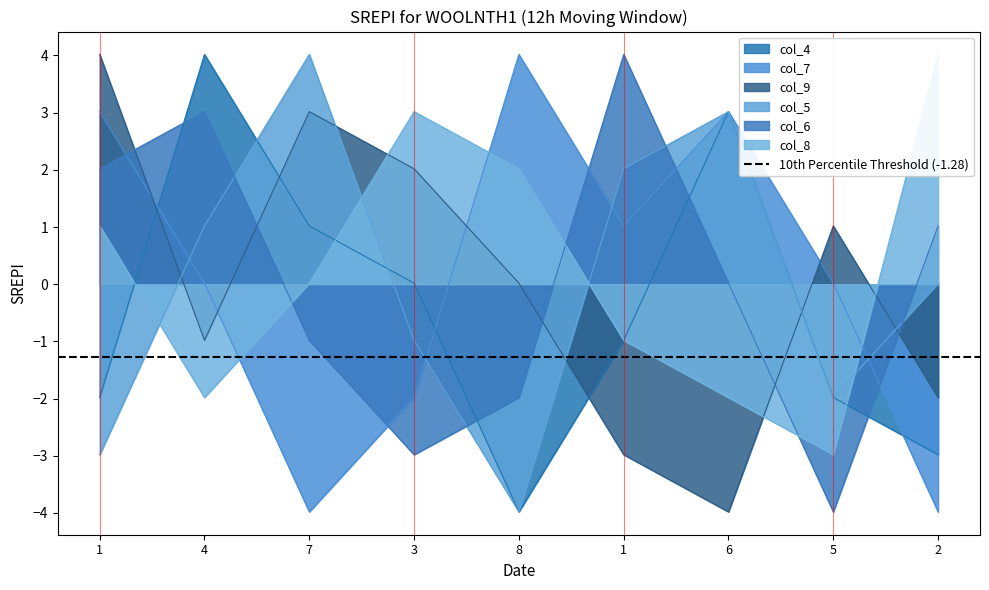

Which series ends up on top after the final intersection of col_6 and col_7?

col_6